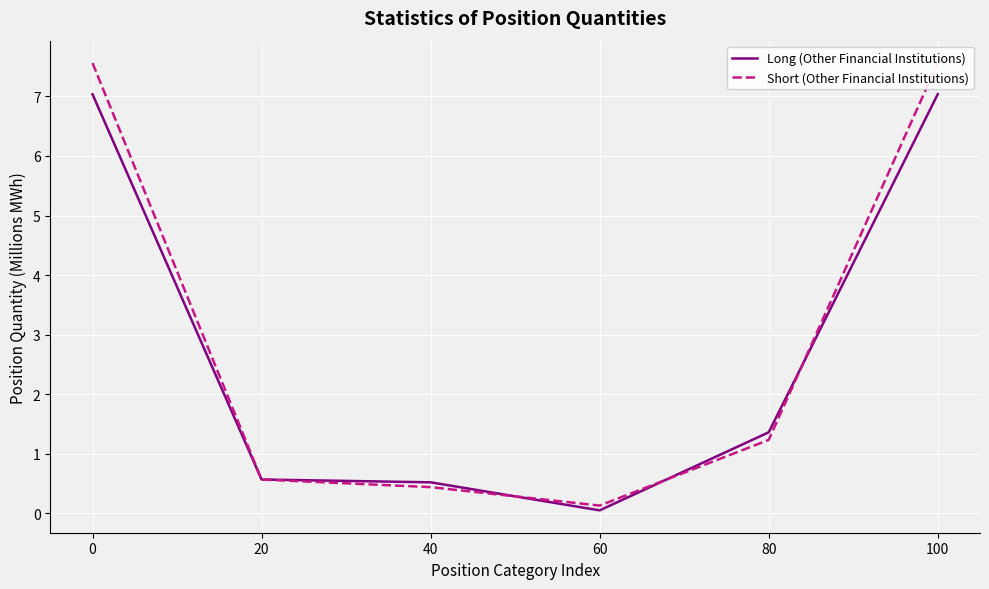

Which series has the largest total across all categories?

Short (Other Financial Institutions)